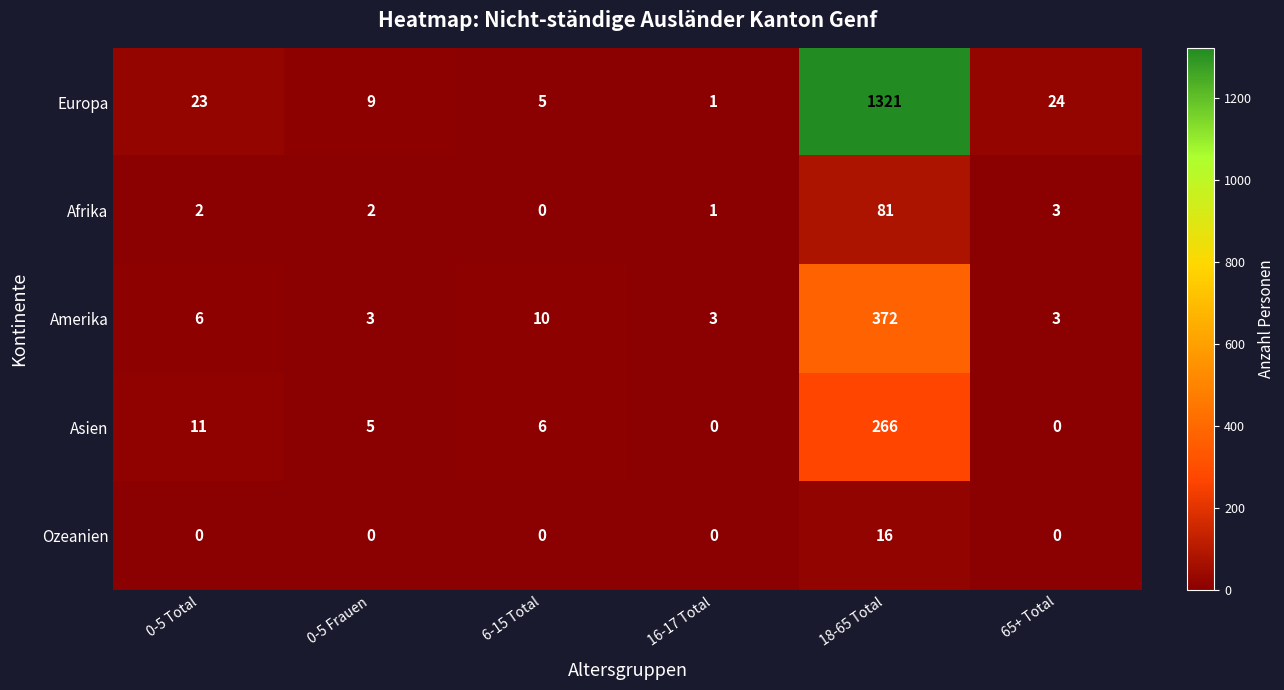

What is the greatest value displayed?

1321